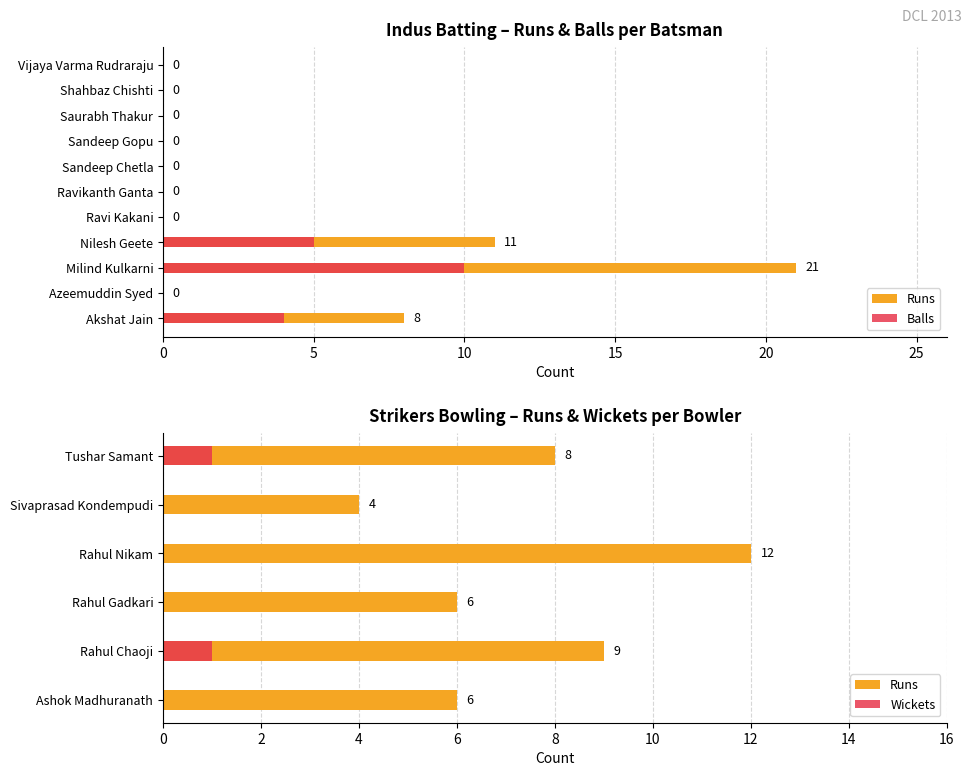

What is the maximum value shown in the chart?

21